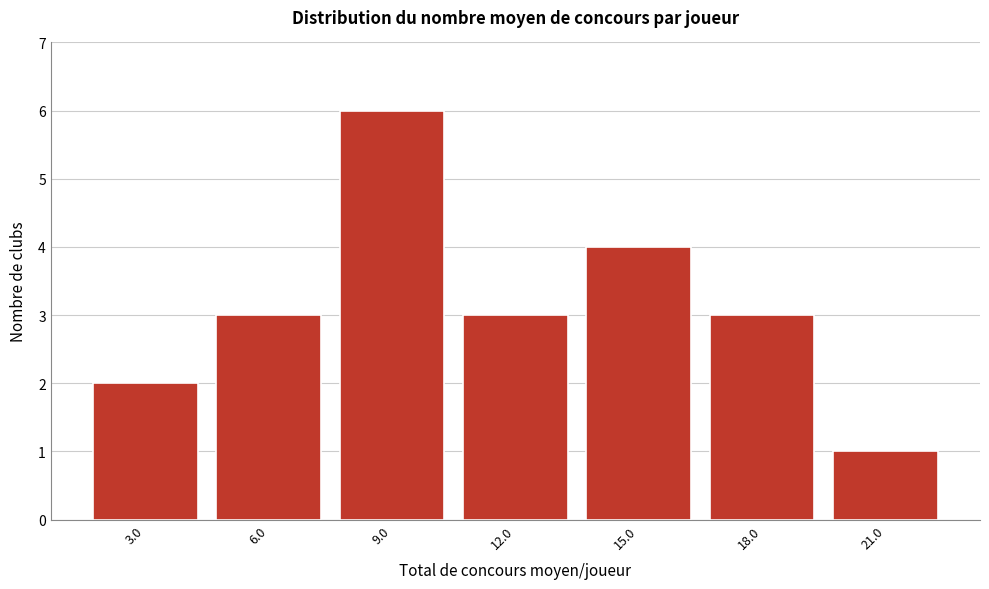

Reading left to right, transcribe all the data shown in this chart.

3.0=2	6.0=3	9.0=6	12.0=3	15.0=4	18.0=3	21.0=1